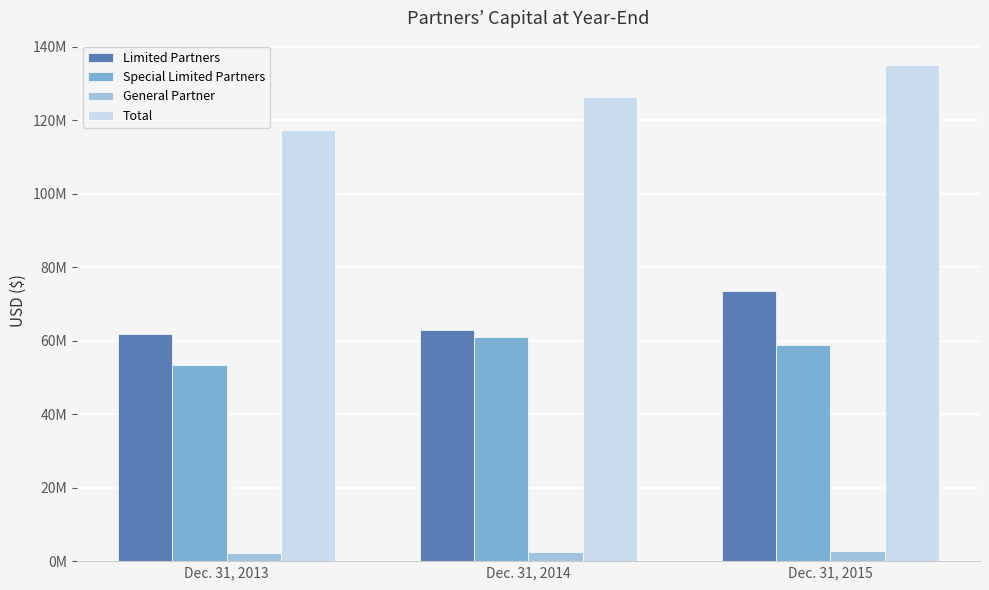

What is the difference between the maximum and minimum values in the Total series?

17552319